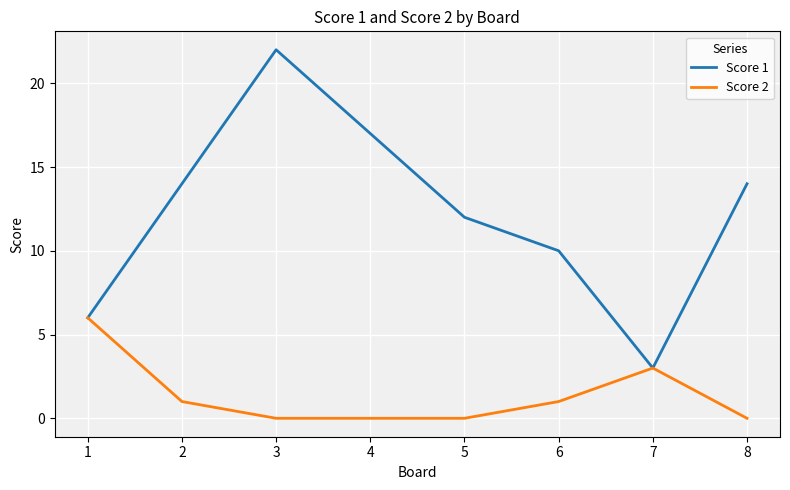

What is the difference between the highest and lowest values at 2?

13